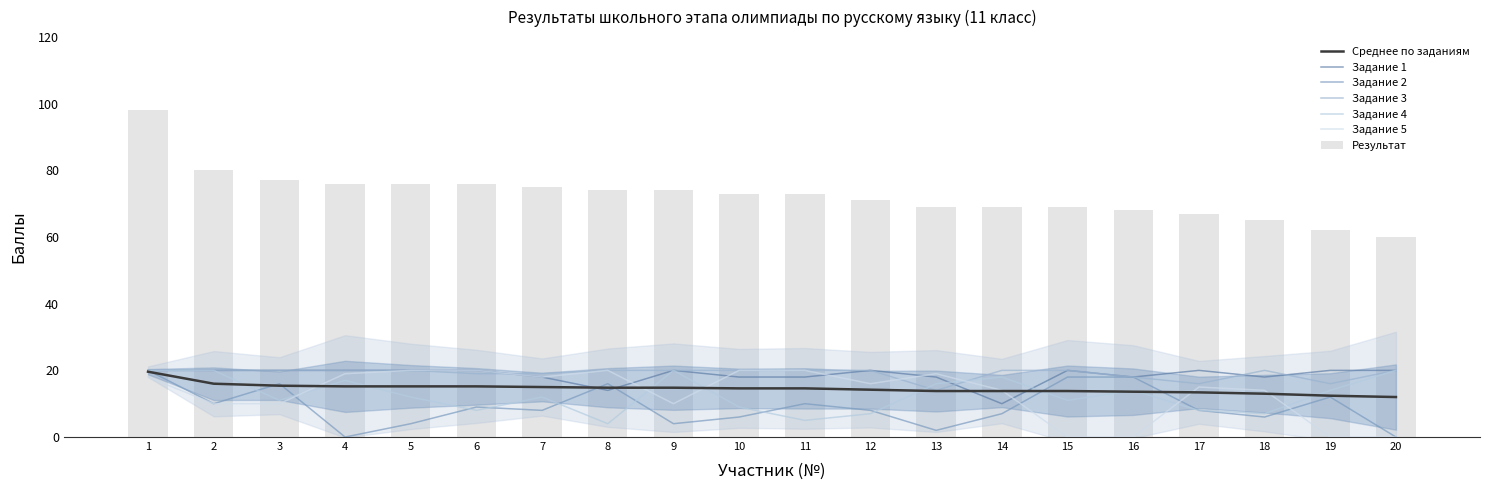

Where is Задание 3 nearest to the value 17?

16